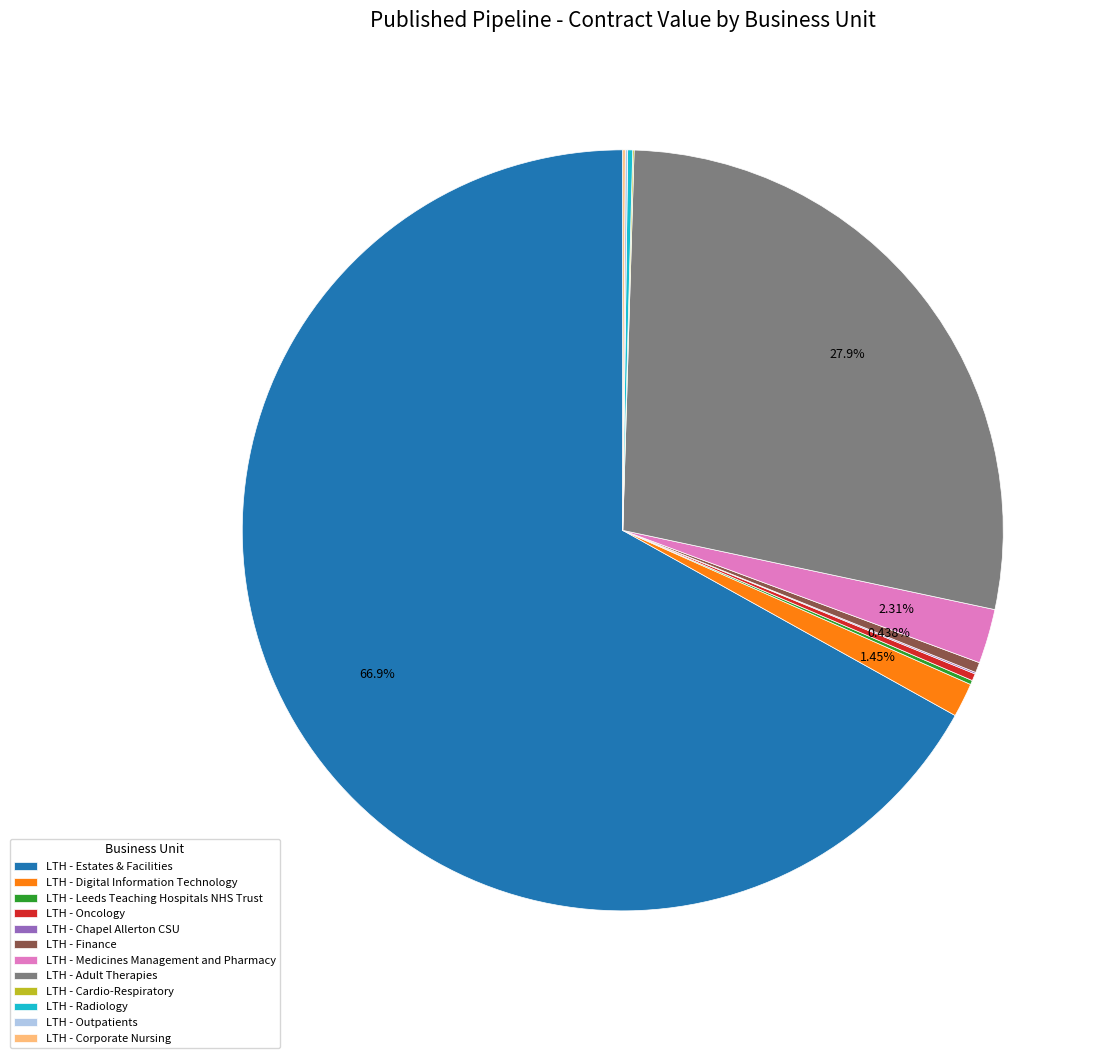

What is the largest slice in the pie chart?

LTH - Estates & Facilities